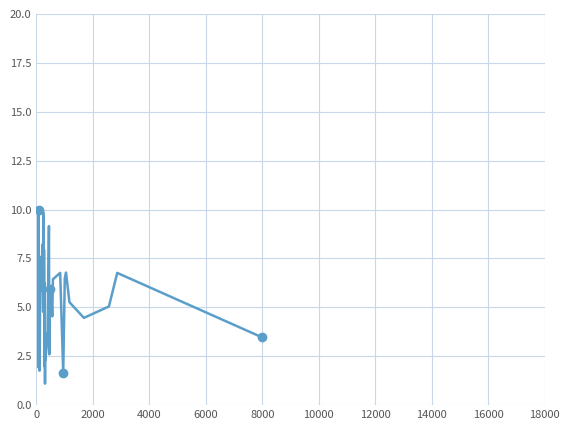

Is this an area chart (filled region under the line)?

No